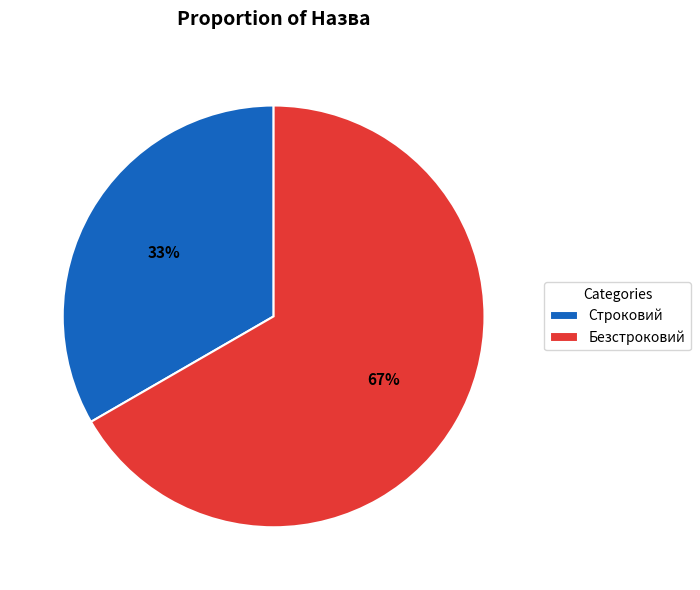

Rank the categories by value from highest to lowest.

Безстроковий, Строковий